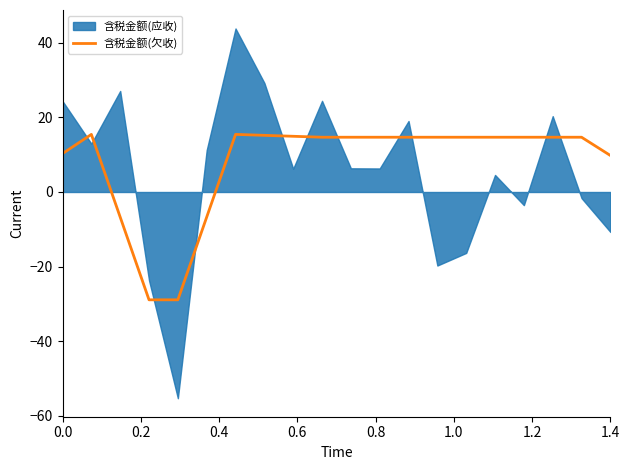

What is the minimum value for 含税金额(欠收)?

-28.9